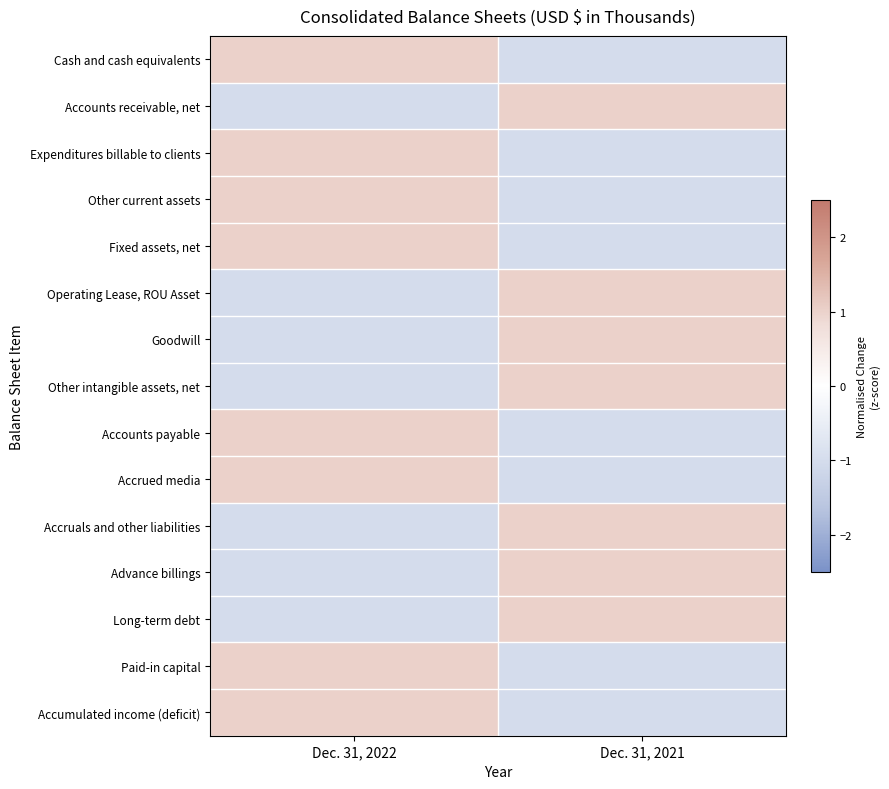

Reading right to left, what are all the values shown in this chart?

Cash and cash equivalents: Dec. 31, 2021=-1	Dec. 31, 2022=1
Accounts receivable, net: Dec. 31, 2021=1	Dec. 31, 2022=-1
Expenditures billable to clients: Dec. 31, 2021=-1	Dec. 31, 2022=1
Other current assets: Dec. 31, 2021=-1	Dec. 31, 2022=1
Fixed assets, net: Dec. 31, 2021=-1	Dec. 31, 2022=1
Operating Lease, ROU Asset: Dec. 31, 2021=1	Dec. 31, 2022=-1
Goodwill: Dec. 31, 2021=1	Dec. 31, 2022=-1
Other intangible assets, net: Dec. 31, 2021=1	Dec. 31, 2022=-1
Accounts payable: Dec. 31, 2021=-1	Dec. 31, 2022=1
Accrued media: Dec. 31, 2021=-1	Dec. 31, 2022=1
Accruals and other liabilities: Dec. 31, 2021=1	Dec. 31, 2022=-1
Advance billings: Dec. 31, 2021=1	Dec. 31, 2022=-1
Long-term debt: Dec. 31, 2021=1	Dec. 31, 2022=-1
Paid-in capital: Dec. 31, 2021=-1	Dec. 31, 2022=1
Accumulated income (deficit): Dec. 31, 2021=-1	Dec. 31, 2022=1